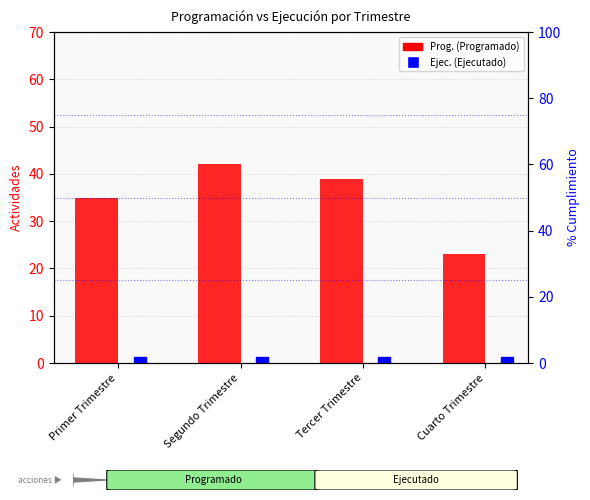

What is the value of the 2nd bar from the left?

42